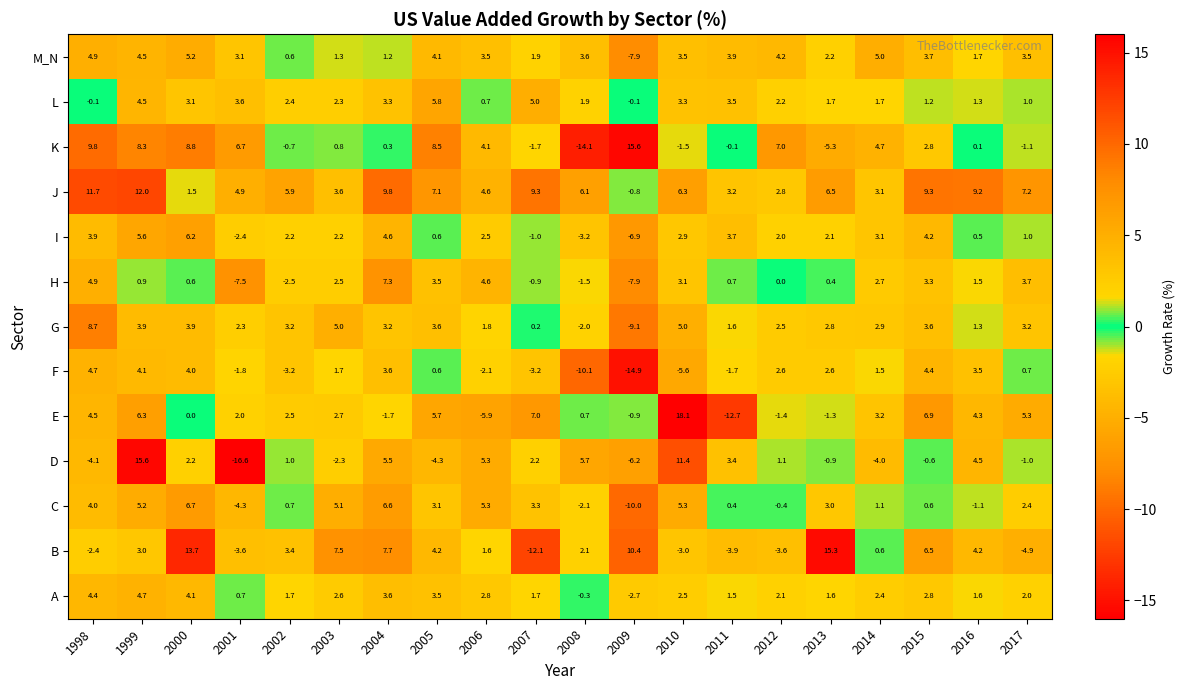

Rank the series at 2011 from lowest to highest value.

E, B, F, K, C, H, A, G, J, D, L, I, M_N